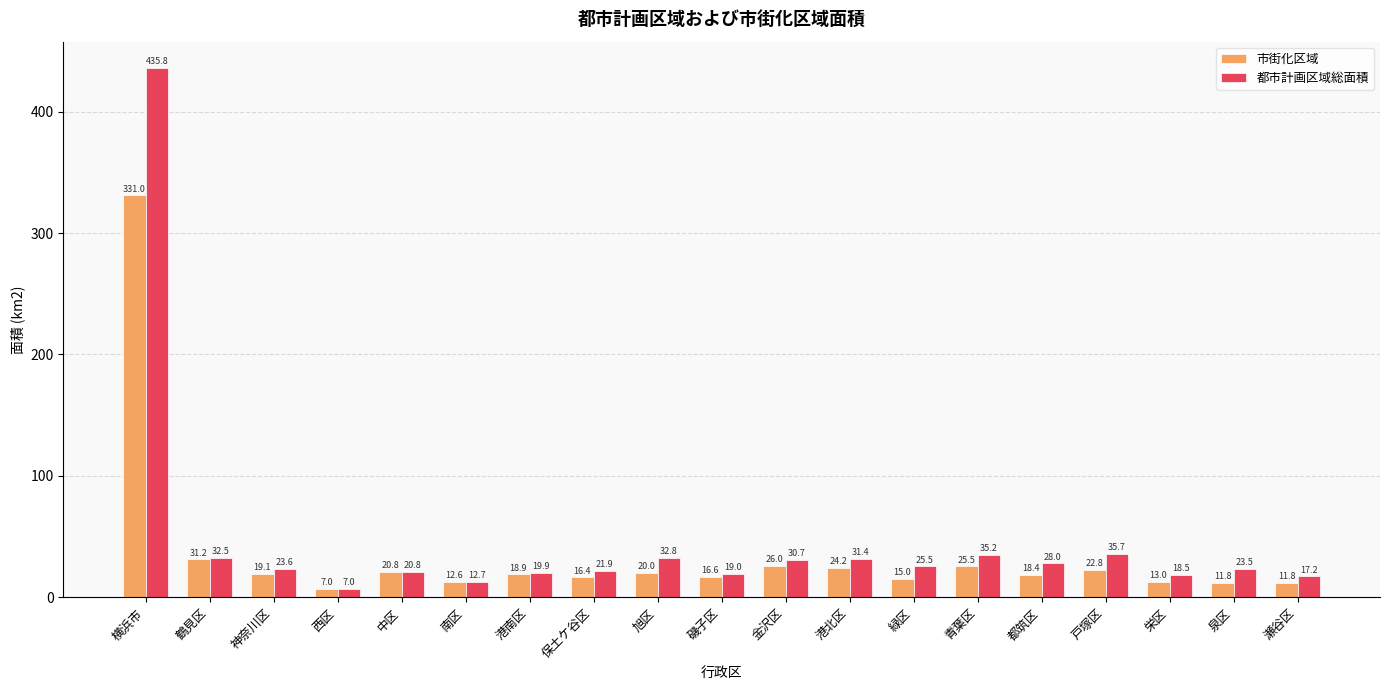

At how many categories does at least one series exceed 9?

18